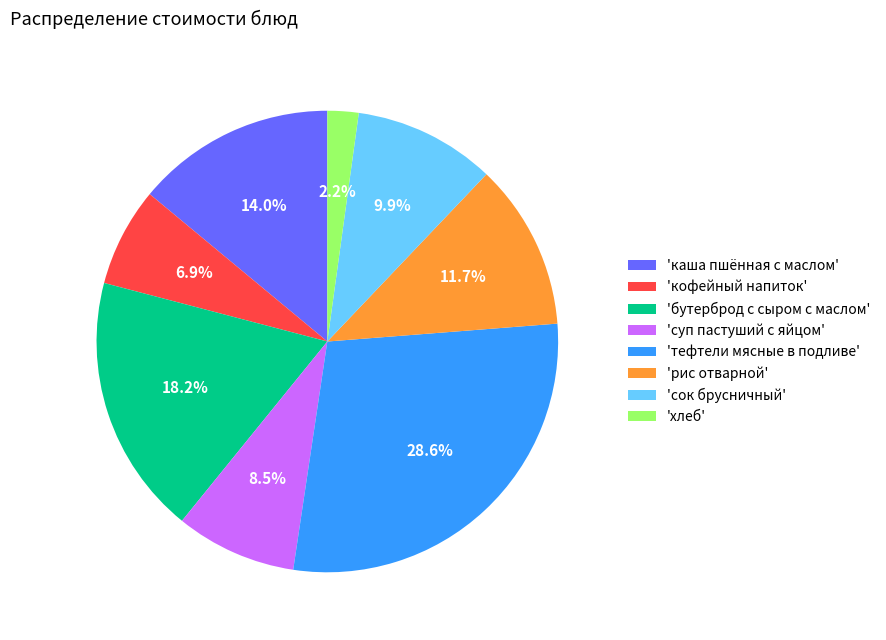

Combined, do 'суп пастуший с яйцом' and 'каша пшённая с маслом' account for over 50%?

No